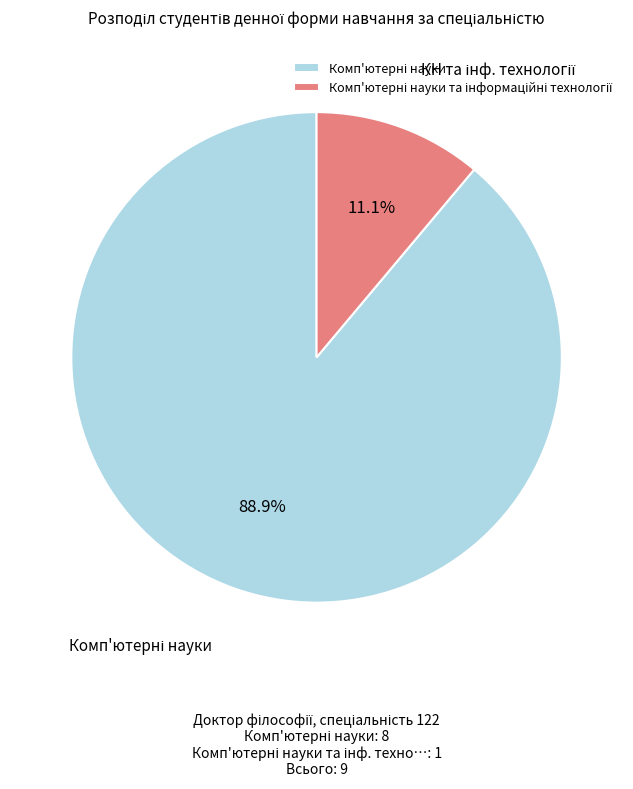

Is there a majority slice in this chart?

Yes